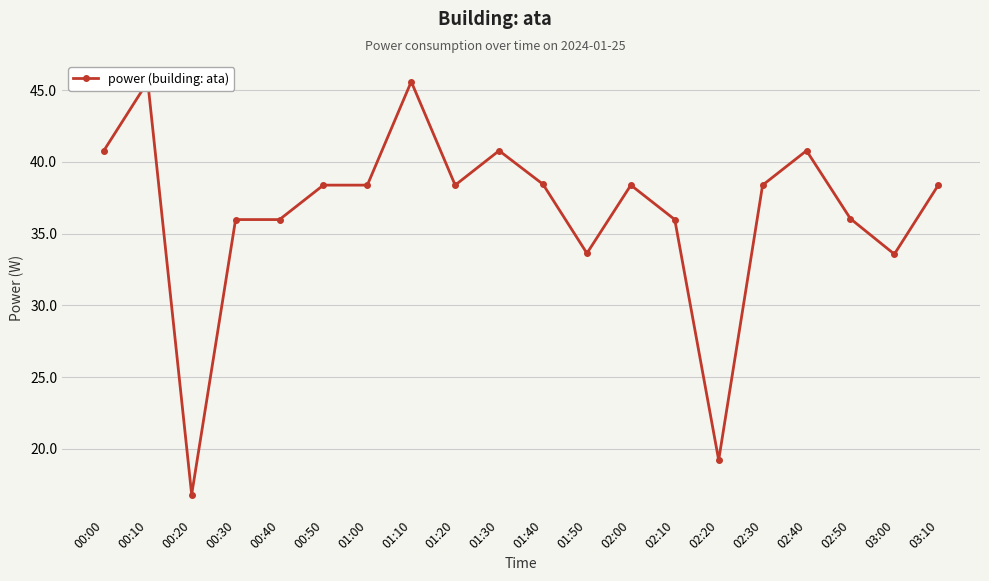

Which has a higher value, 02:00 or 00:30?

02:00